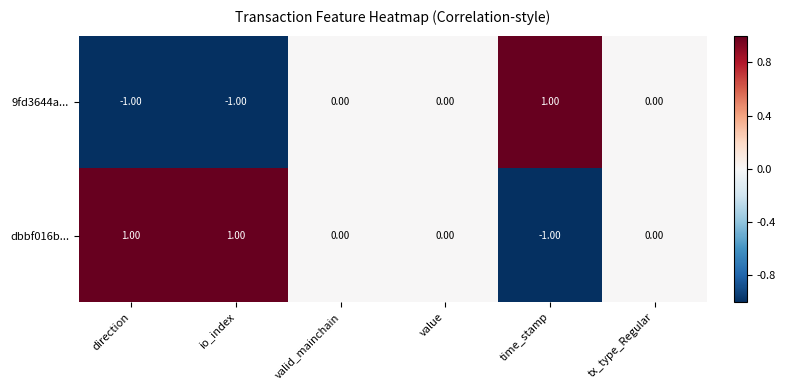

Which series has the largest total across all categories?

dbbf016b...